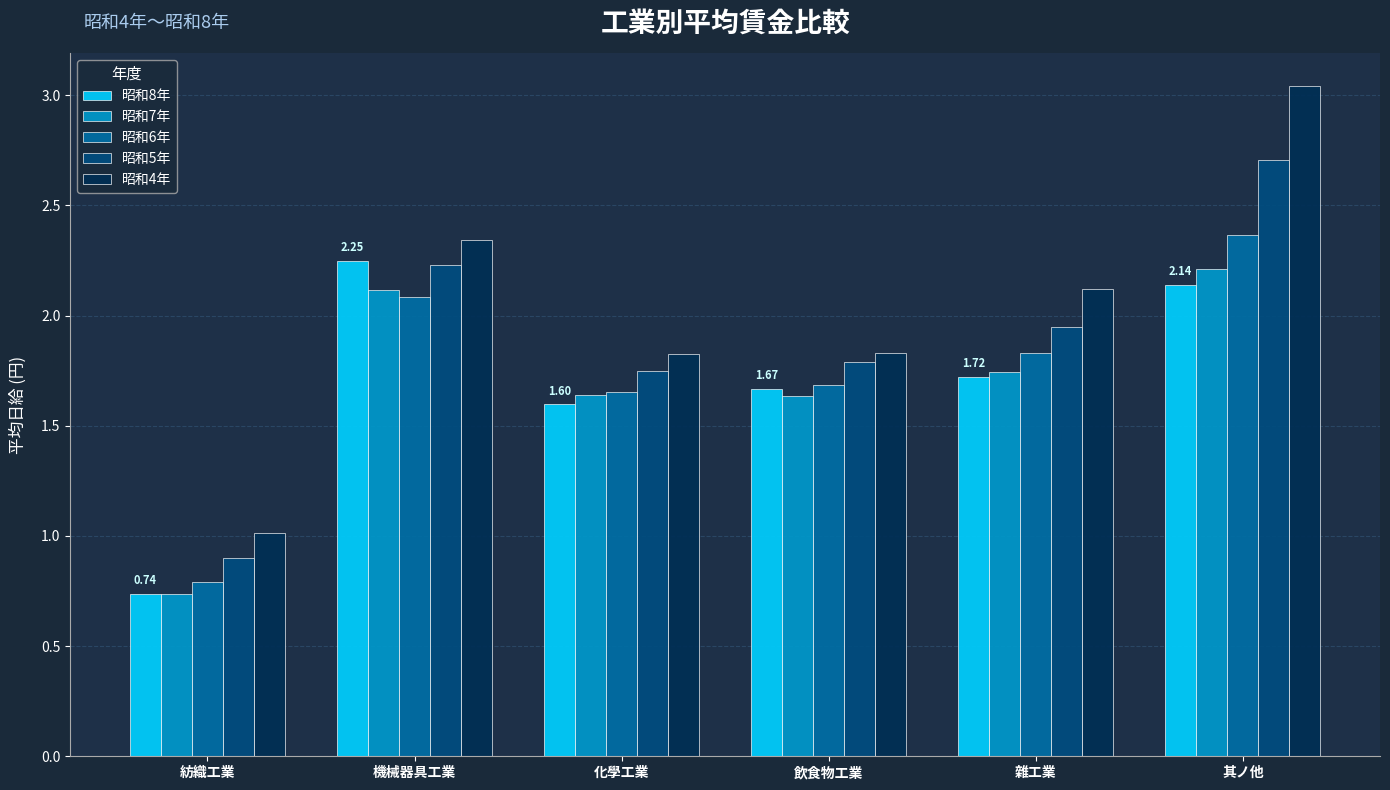

Which category has the lowest value in the 昭和5年 series?

紡織工業